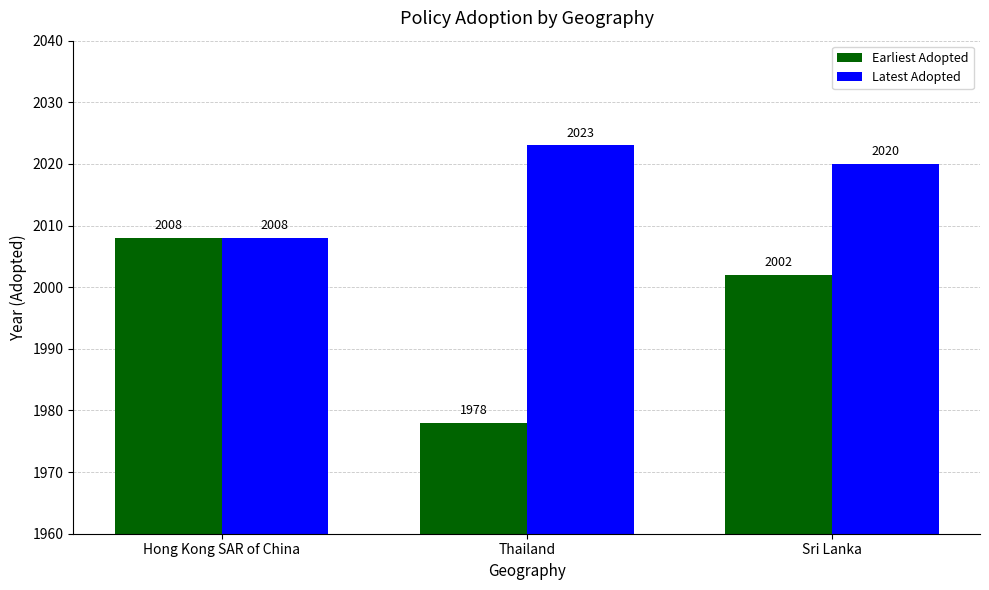

Reading left to right, what are all the values shown in this chart?

Earliest Adopted: Hong Kong SAR of China=2008	Thailand=1978	Sri Lanka=2002
Latest Adopted: Hong Kong SAR of China=2008	Thailand=2023	Sri Lanka=2020